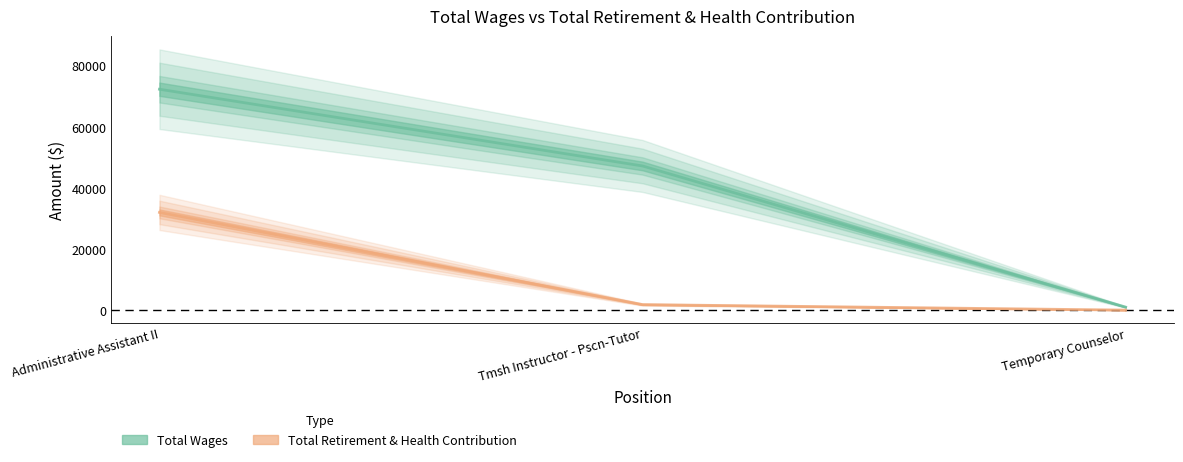

At which category is the sum across all series the highest?

Administrative Assistant II